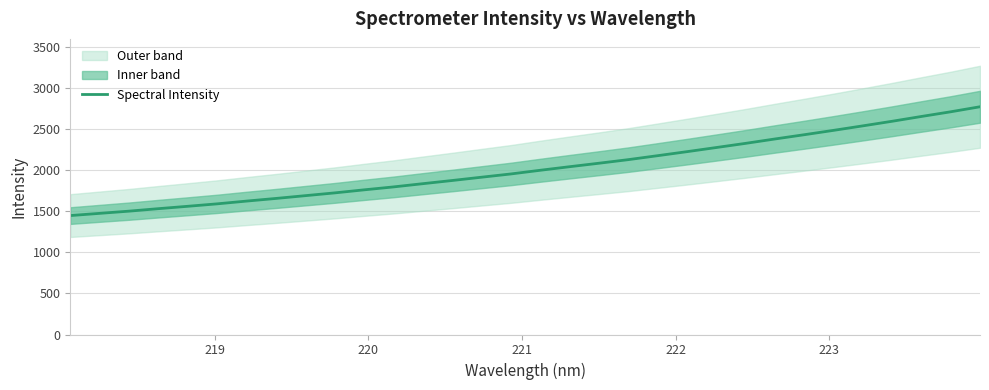

What is the highest value of the Spectral Intensity series?

2773.5